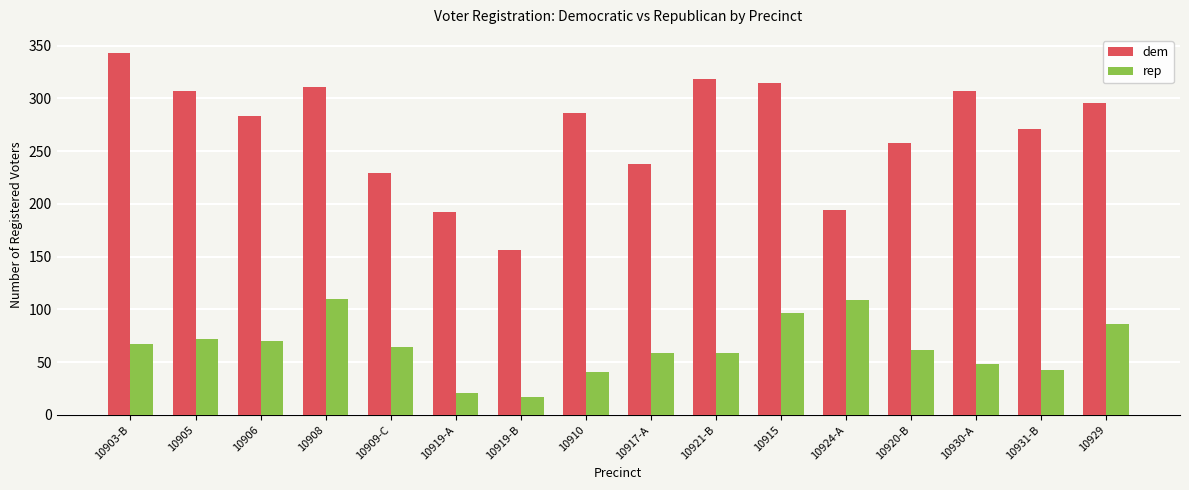

What is the minimum value for rep?

17